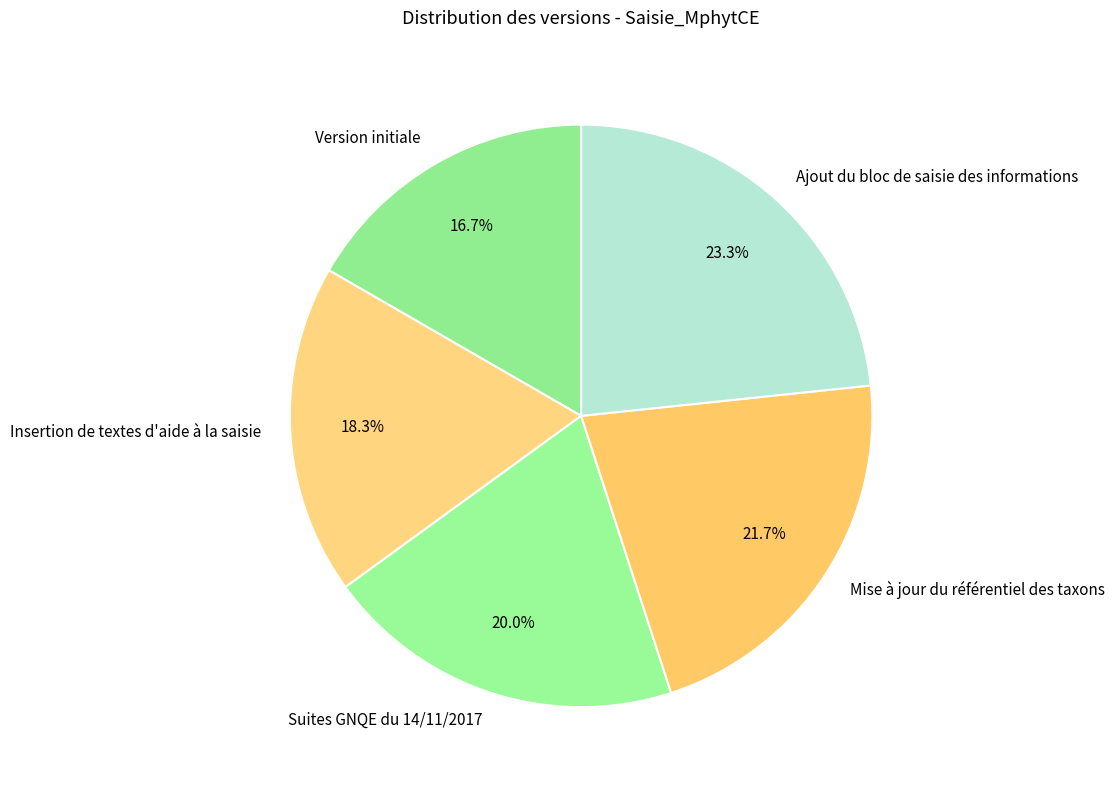

Does Suites GNQE du 14/11/2017 account for over 50% of the chart?

No